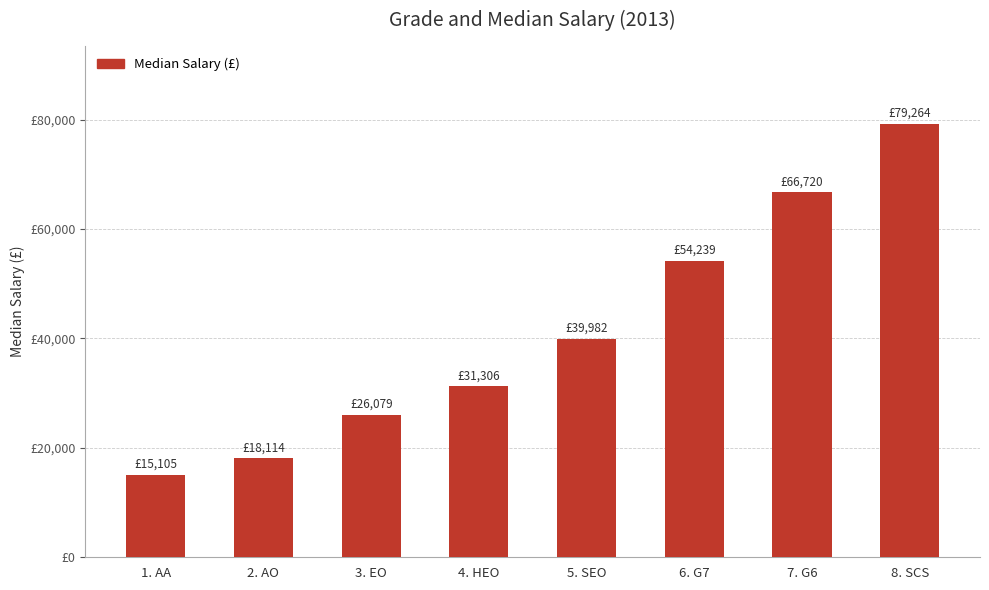

What position from the left is 2. AO?

2